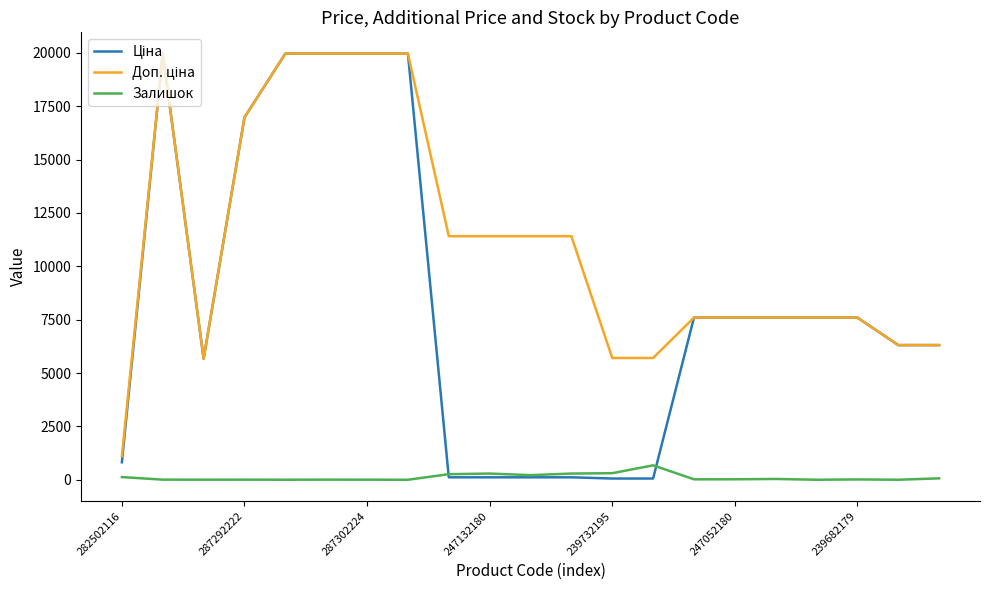

What is the maximum value for Залишок?

676.0